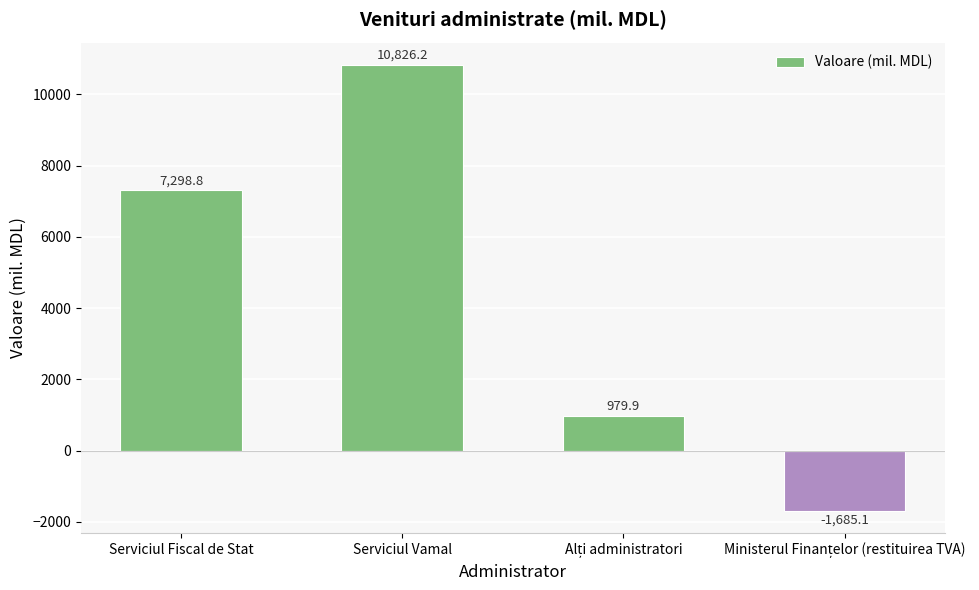

What is the difference between the maximum and second lowest values?

9846.3